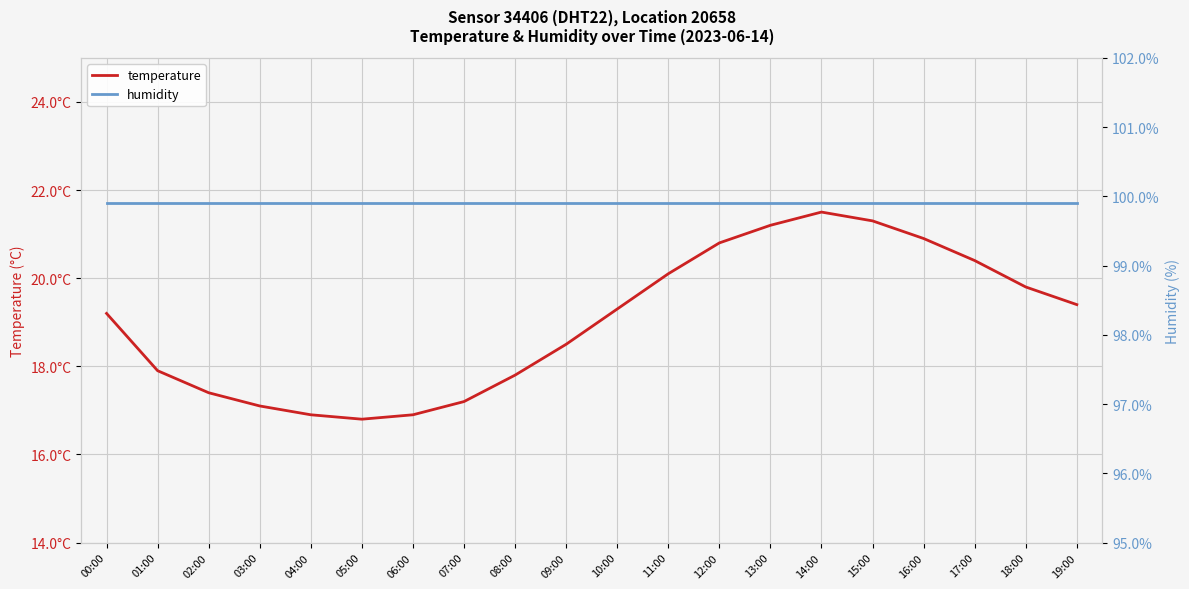

What position from the right is 16:00?

4